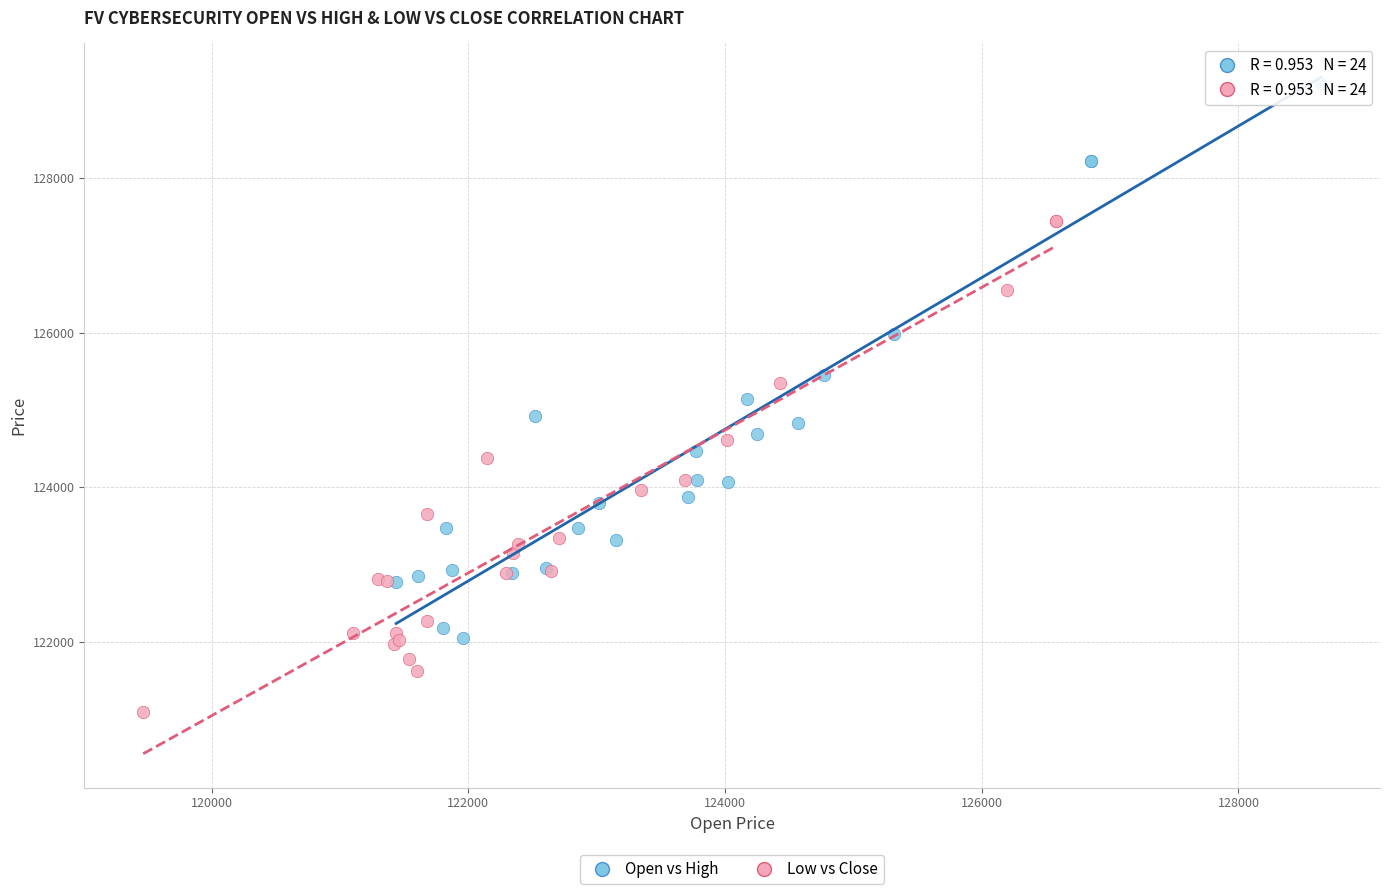

Which series has the widest spread of Y values?

Open vs High